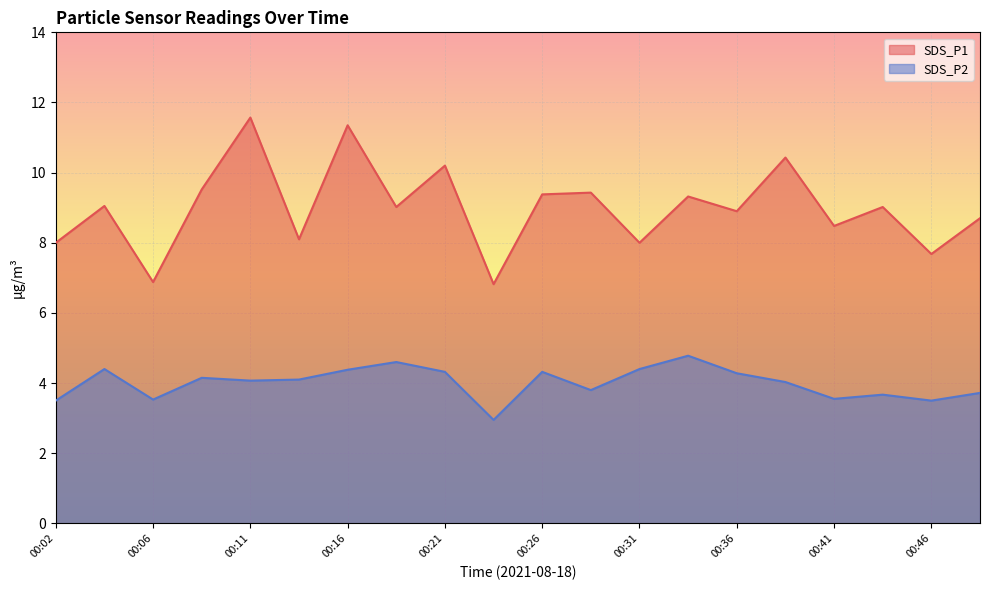

Reading left to right, extract all data points from this chart.

SDS_P1: 8.0	9.1	6.9	9.5	11.6	8.1	11.3	9.0	10.2	6.8	9.4	9.4	8.0	9.3	8.9	10.4	8.5	9.0	7.7	8.7
SDS_P2: 3.5	4.4	3.5	4.2	4.1	4.1	4.4	4.6	4.3	3.0	4.3	3.8	4.4	4.8	4.3	4.0	3.5	3.7	3.5	3.7